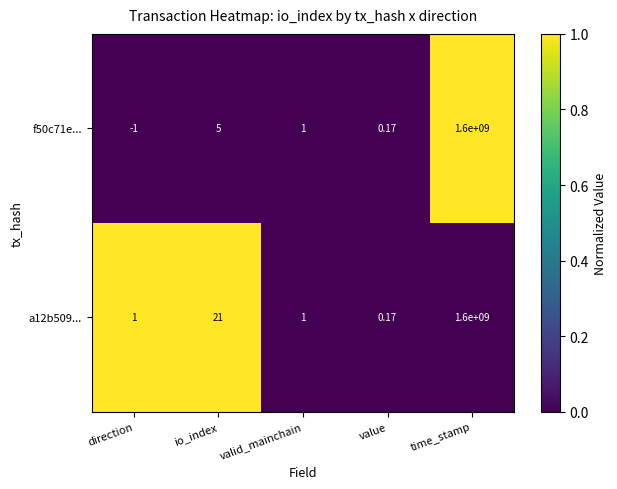

Rank the categories by f50c71e... value from highest to lowest.

time_stamp, io_index, valid_mainchain, value, direction